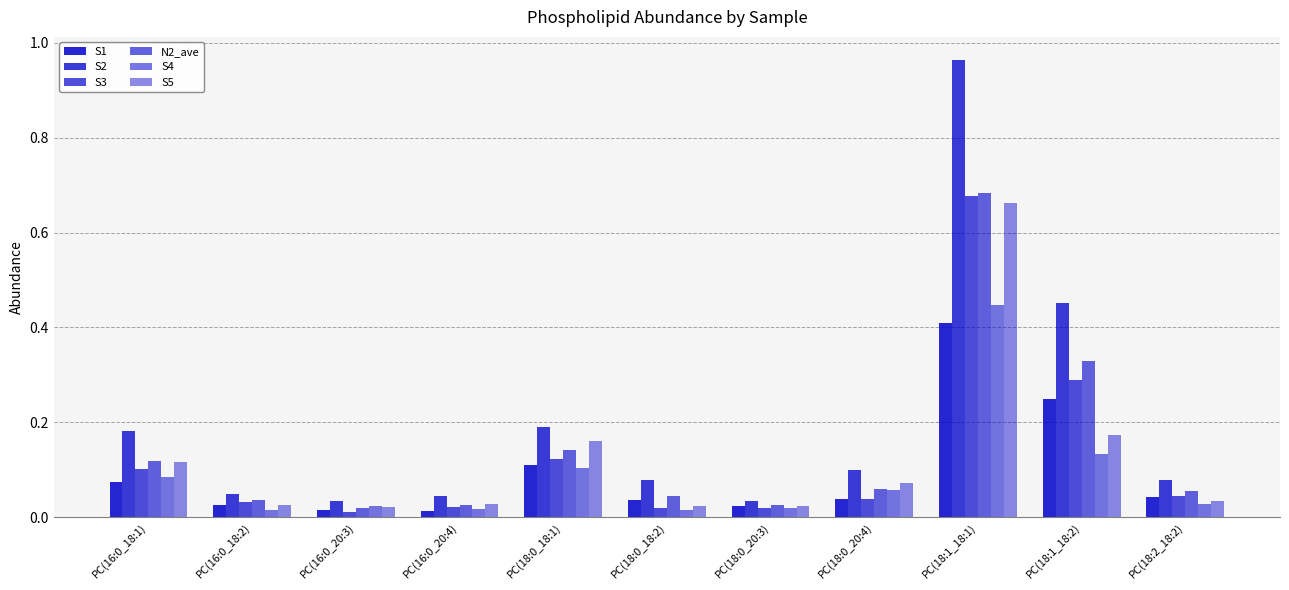

What is the highest value of the S3 series?

0.7